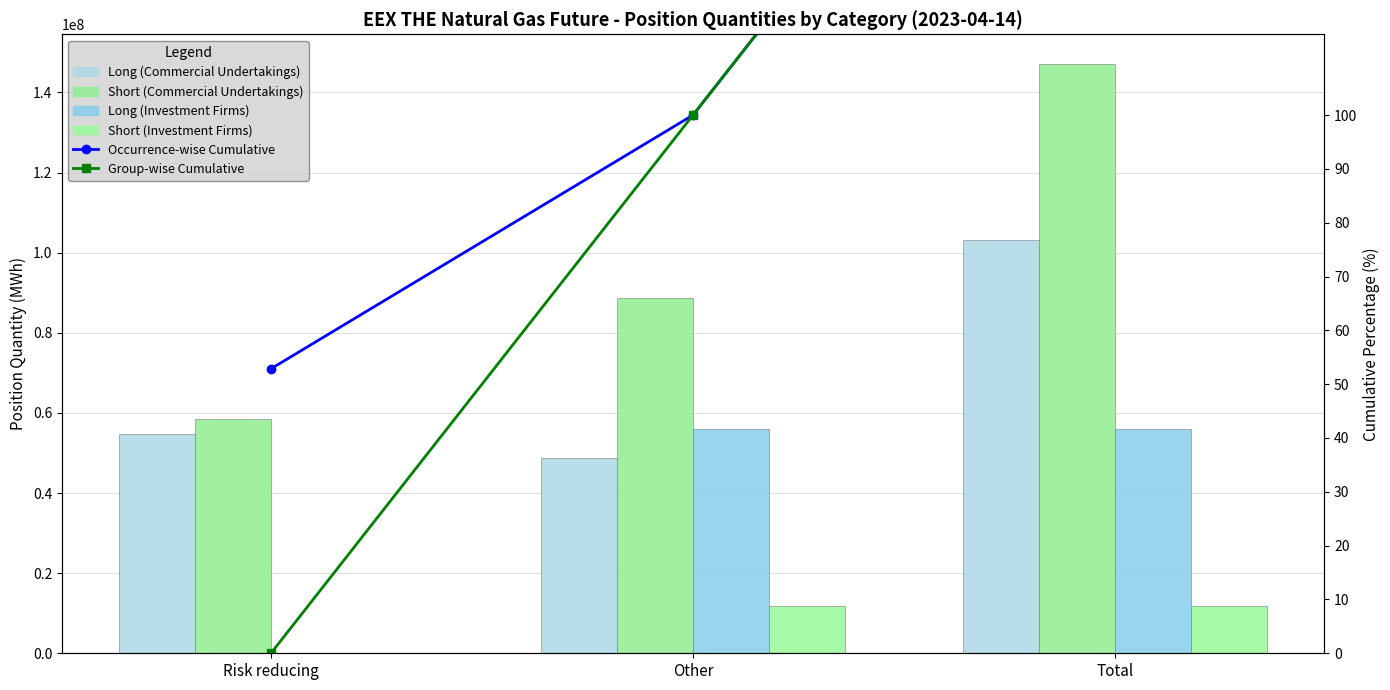

Rank the series at Risk reducing from highest to lowest value.

Short (Commercial Undertakings), Long (Commercial Undertakings), Short (Investment Firms), Long (Investment Firms), Occurrence-wise Cumulative, Group-wise Cumulative